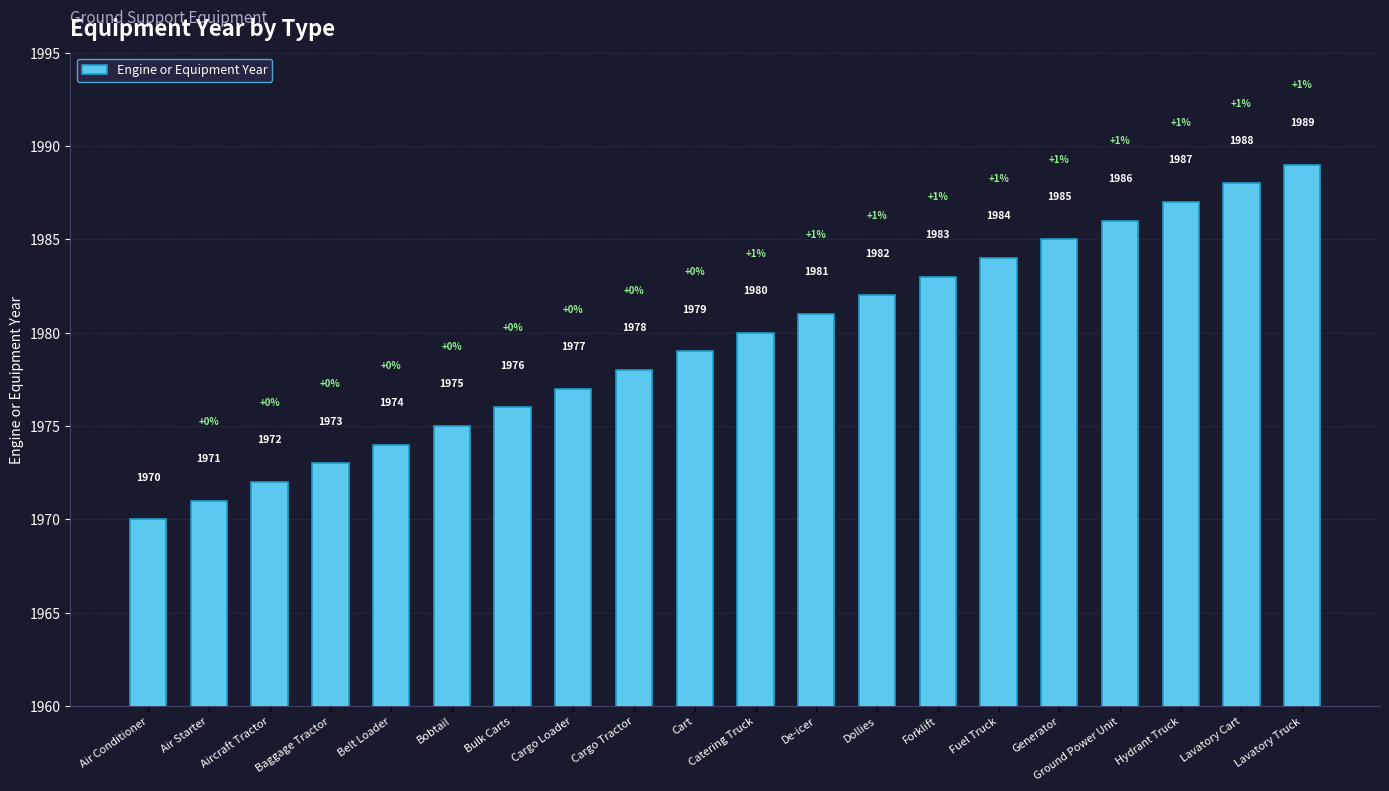

Is it true that the value at Dollies is 3262?

False